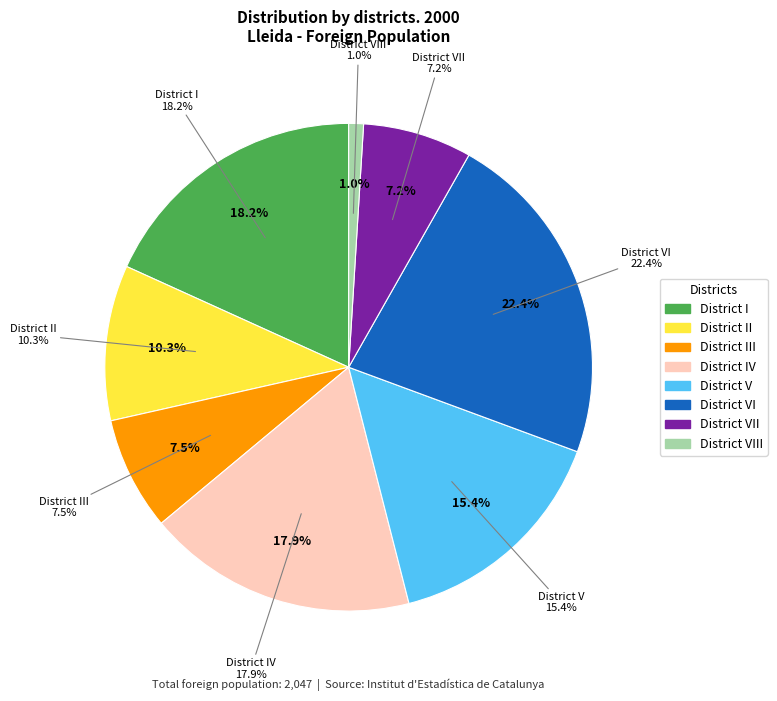

What is the change in value from District VI to District VIII?

-439